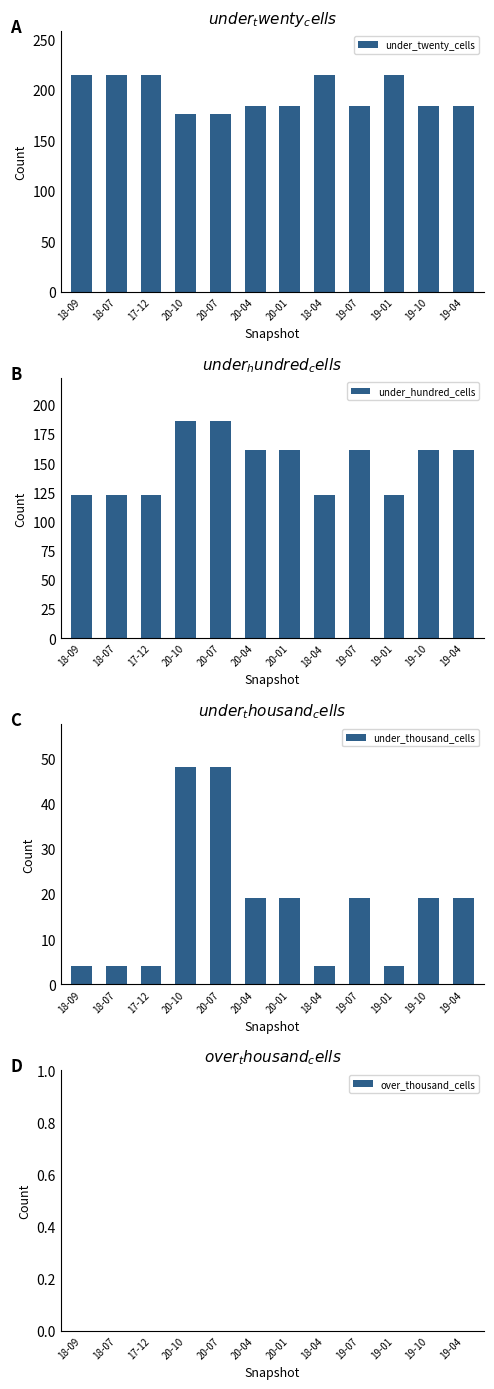

Is the value of under_twenty_cells at 17-12 greater than the value of under_hundred_cells at 17-12?

Yes